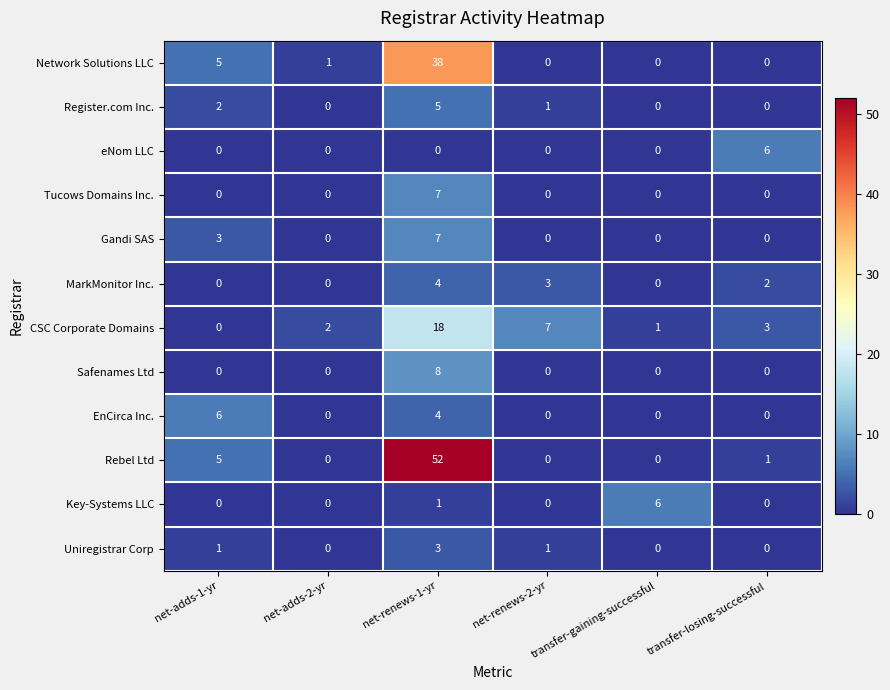

Which series has the largest total across all categories?

Rebel Ltd